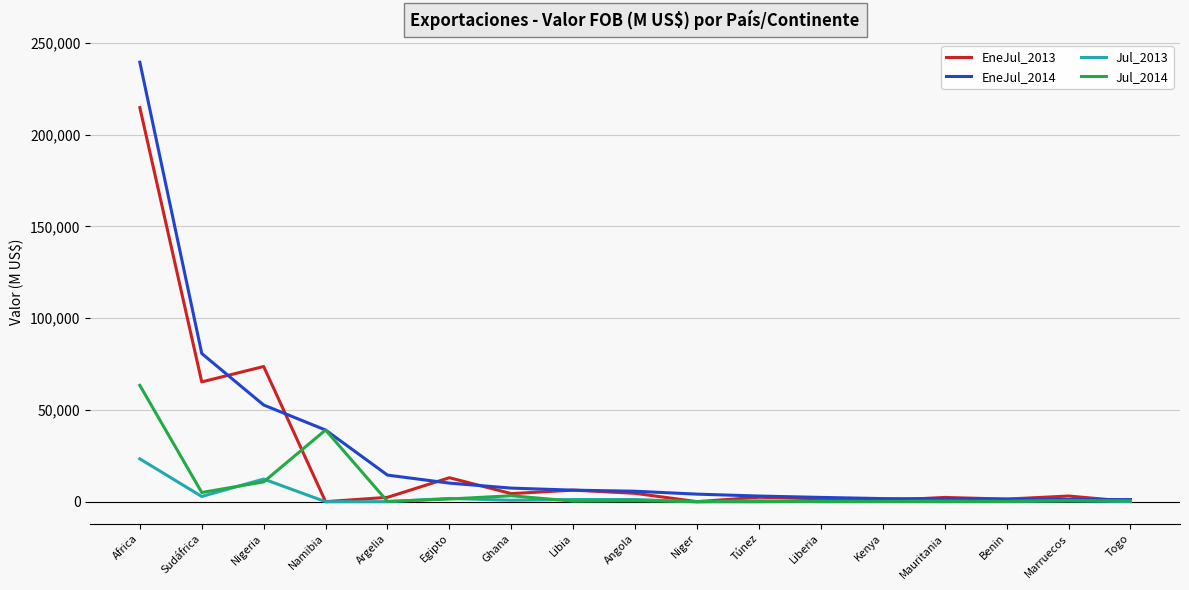

What position from the right is Liberia?

6